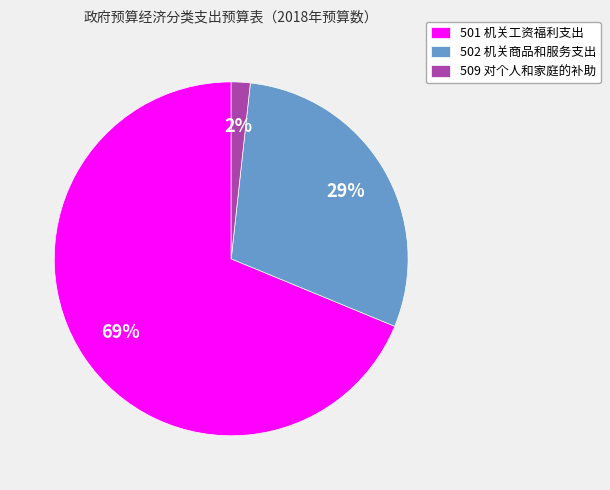

The 501 机关工资福利支出 slice represents 60% of the pie. True or false?

False